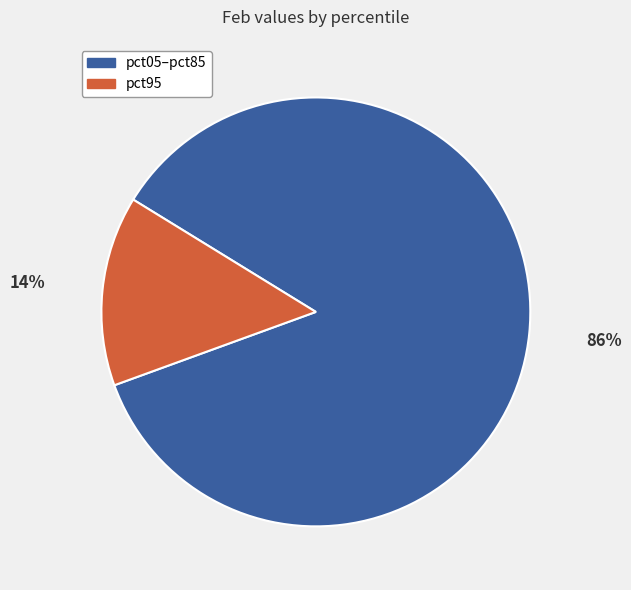

Is there a majority slice in this chart?

Yes